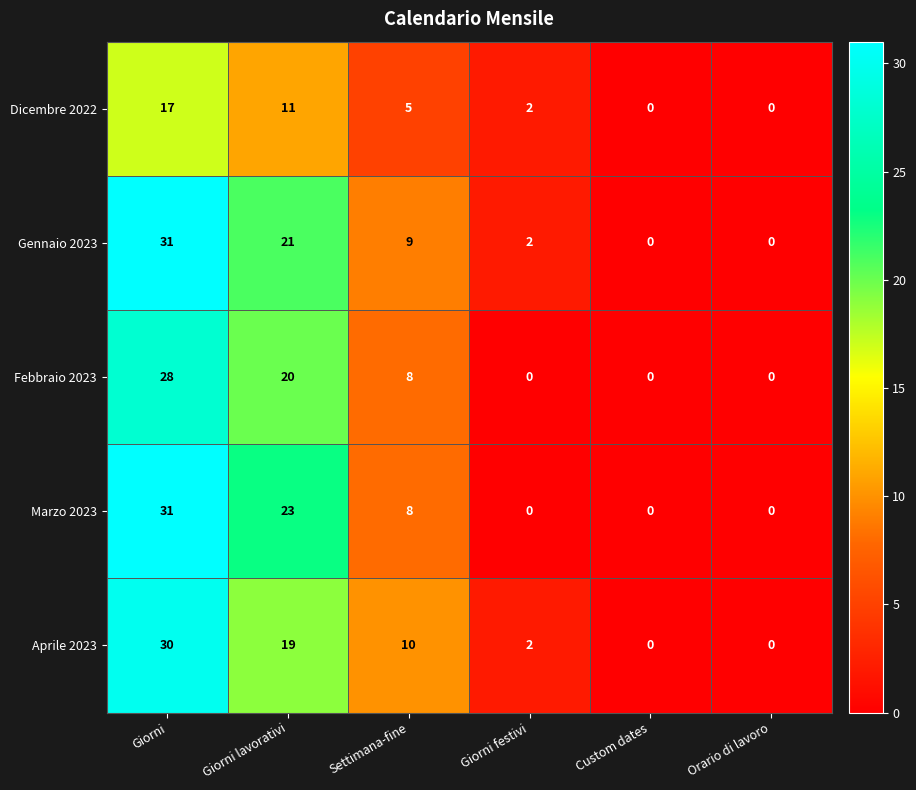

At which label is Aprile 2023 closest to 15?

Giorni lavorativi